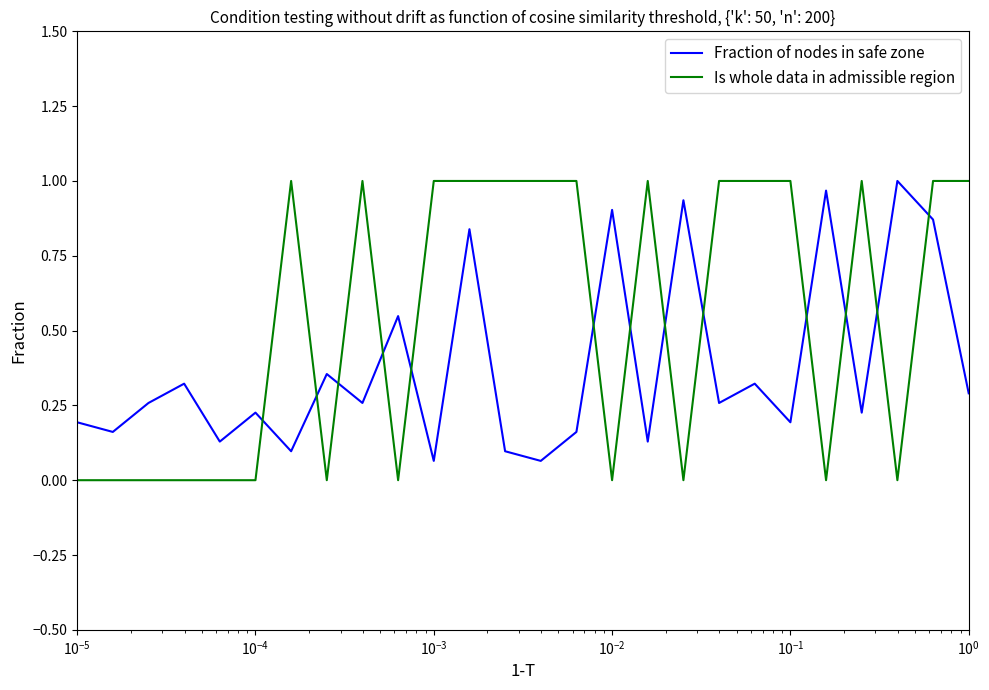

Which series has the widest spread of values?

Is whole data in admissible region